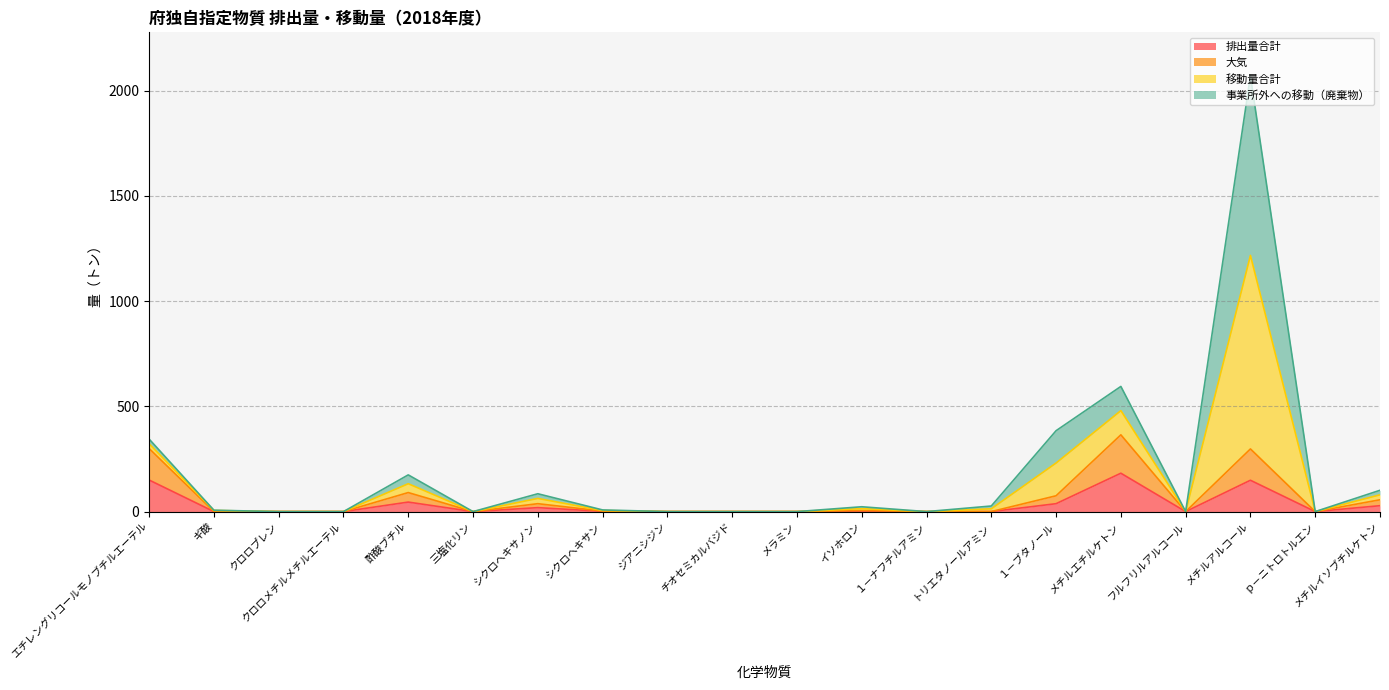

True or false: 事業所外への移動（廃棄物） has more than 2 interior local peaks.

True